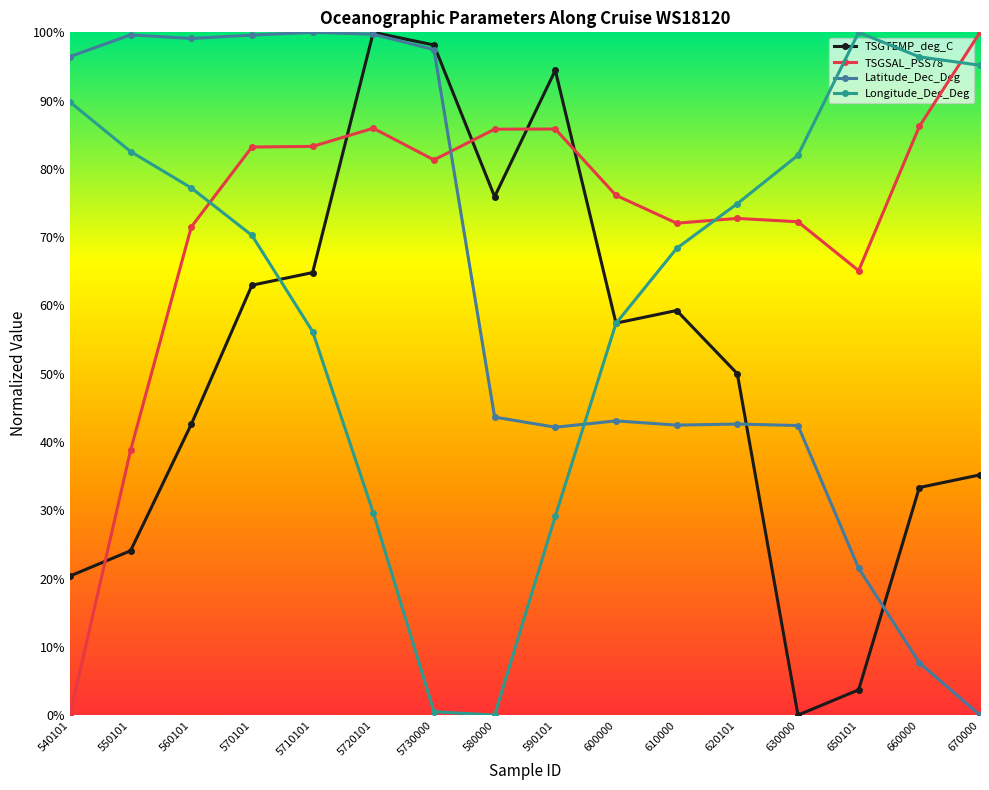

Which series ends up on top after the final intersection of Latitude_Dec_Deg and TSGSAL_PSS78?

TSGSAL_PSS78